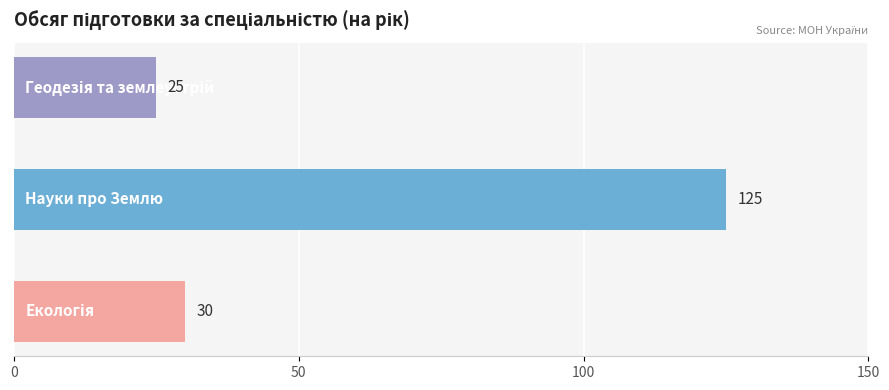

Reading bottom to top, transcribe all the data shown in this chart.

0.0=30	1.0=125	2.0=25